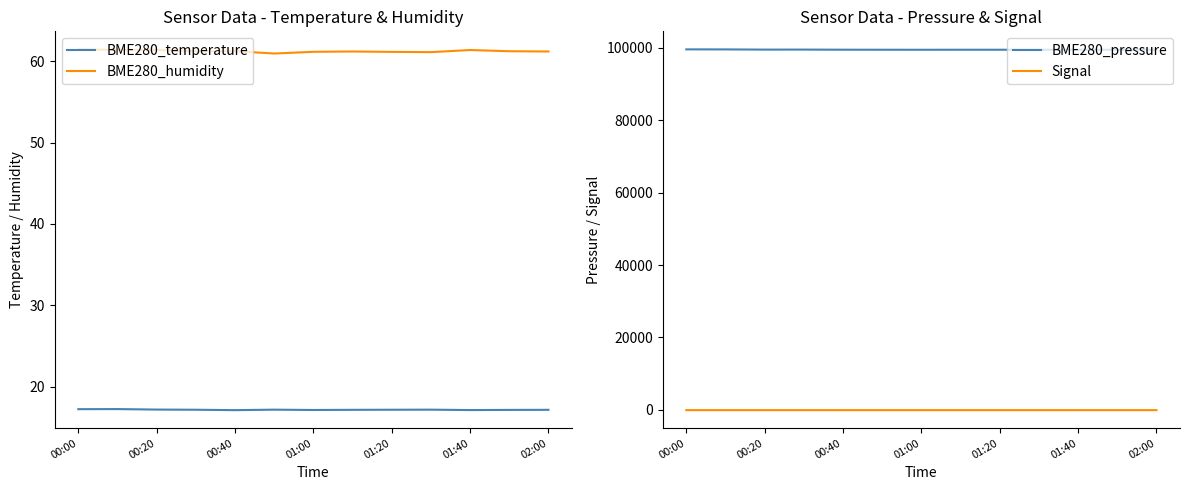

What value does the BME280_pressure series have at 11?

99460.6